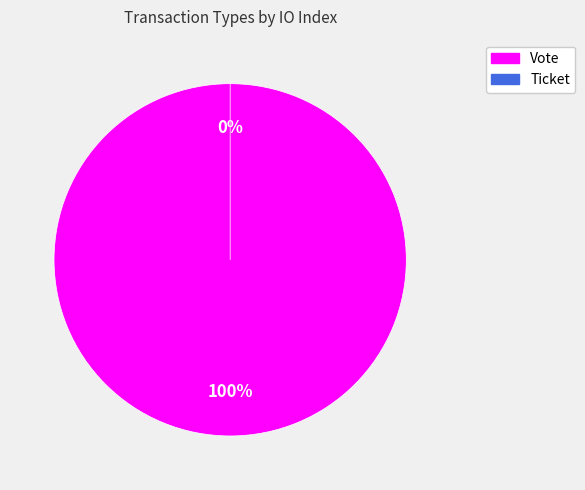

Which slice is the smallest?

Ticket